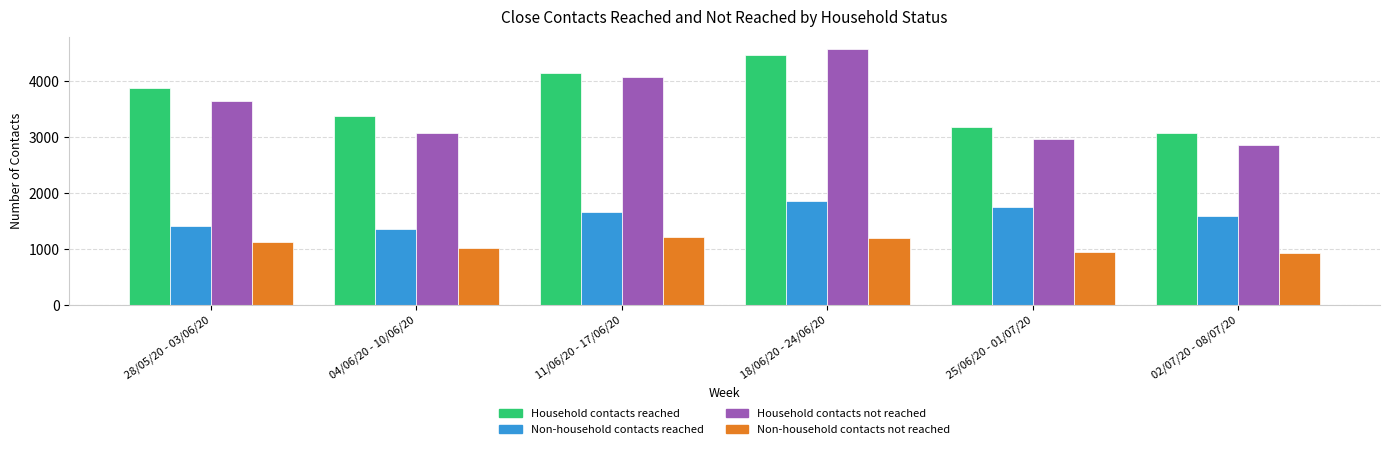

At which label is Household contacts not reached closest to 3715?

28/05/20 - 03/06/20